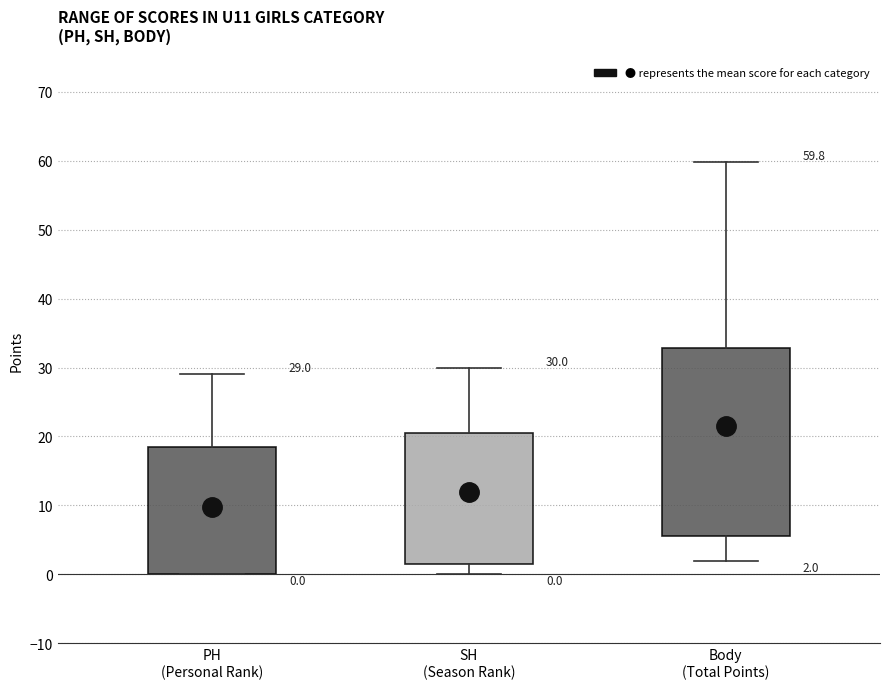

Which box has the lowest median line?

PH (Personal Rank)